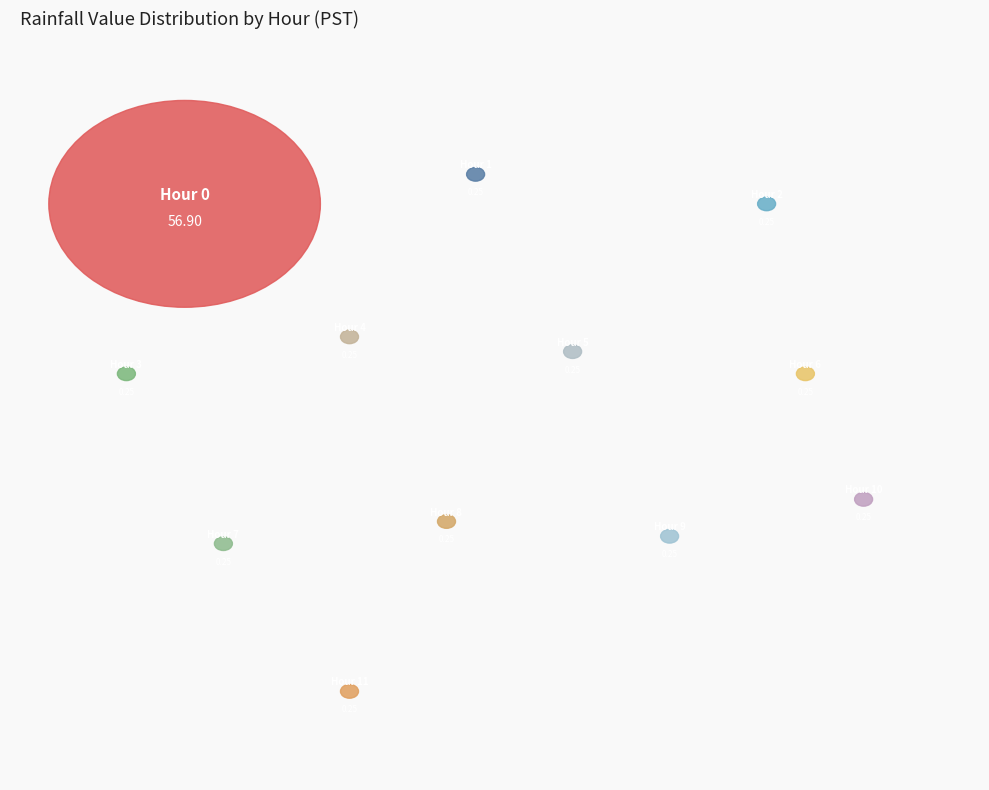

What percentage is NOT represented by Hour 3?

99.6%